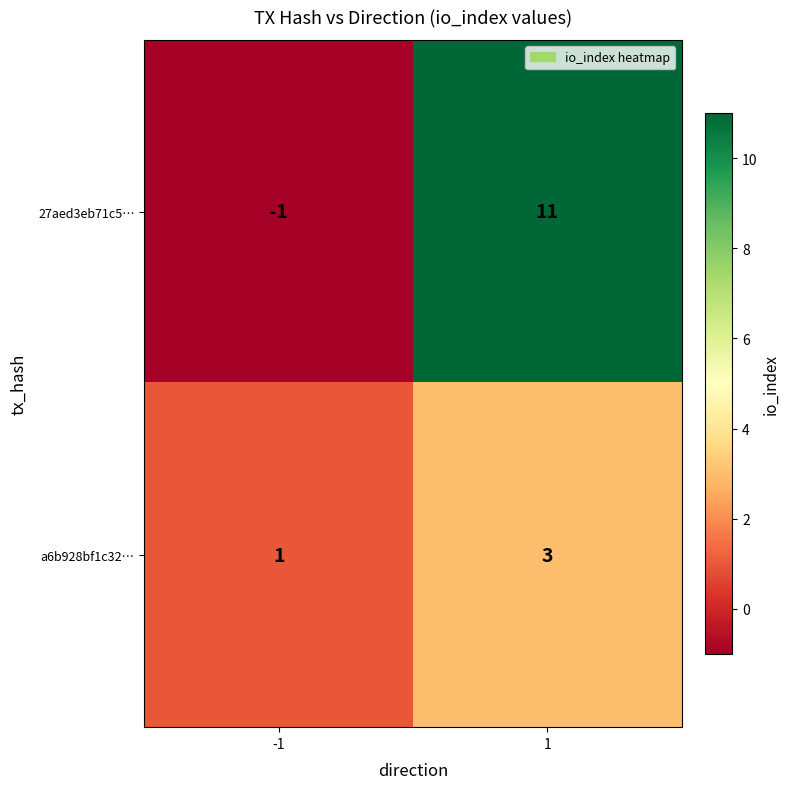

What is the maximum value shown in the chart?

11